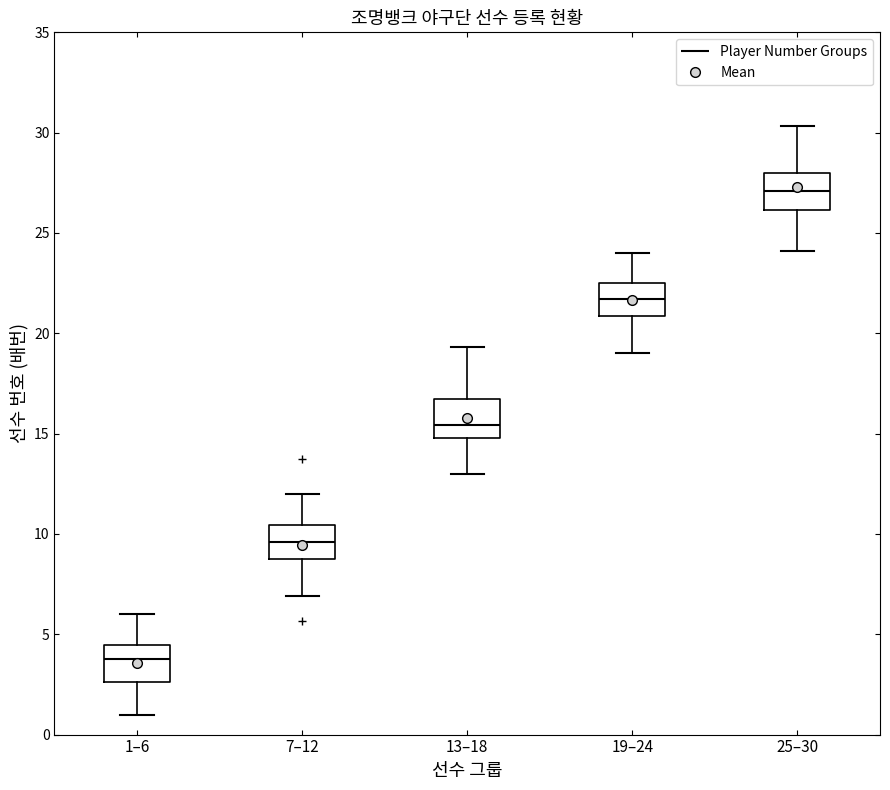

Reading left to right, read every box against the y-axis: the position of its median line, the range the box covers, and the ends of its whiskers. The values are not printed on the chart, so give them approximately, as read against the axis.

1–6: median 4.0, box 2.5 to 4.5, whiskers 1.0 to 6.0
7–12: median 9.5, box 9.0 to 10.5, whiskers 7.0 to 12.0
13–18: median 15.5, box 15.0 to 16.5, whiskers 13.0 to 19.5
19–24: median 21.5, box 21.0 to 22.5, whiskers 19.0 to 24.0
25–30: median 27.0, box 26.0 to 28.0, whiskers 24.0 to 30.5